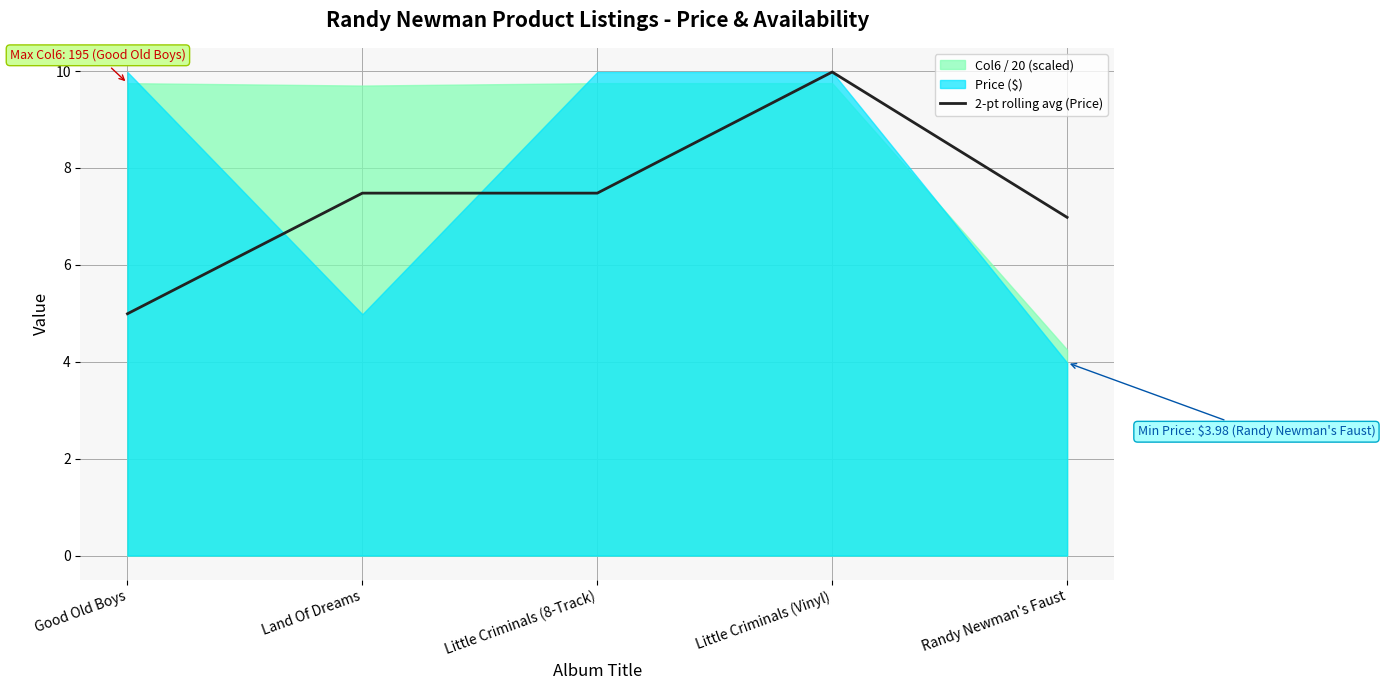

How many interior local peaks (higher than both neighbors) does the data have?

1